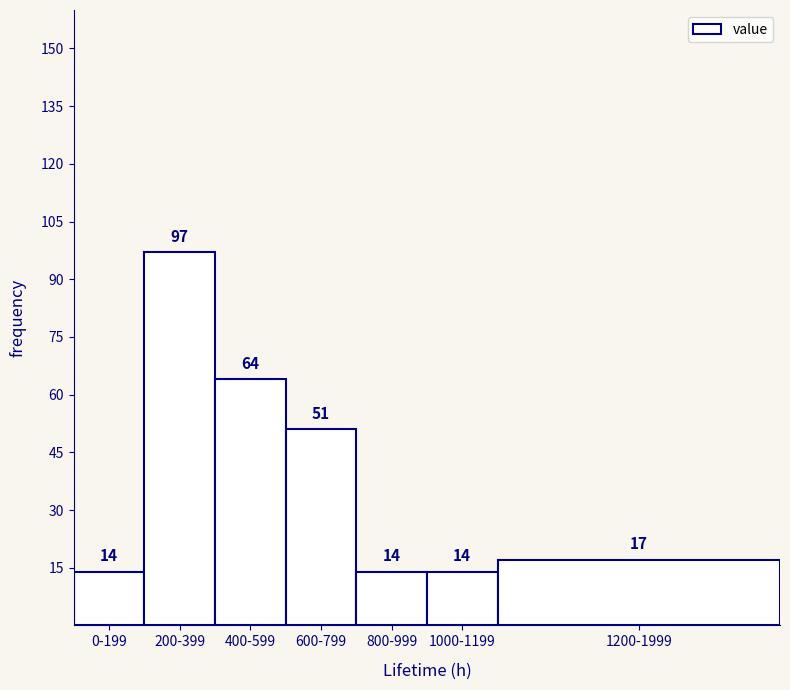

Reading right to left, what are all the values shown in this chart?

17	14	14	51	64	97	14